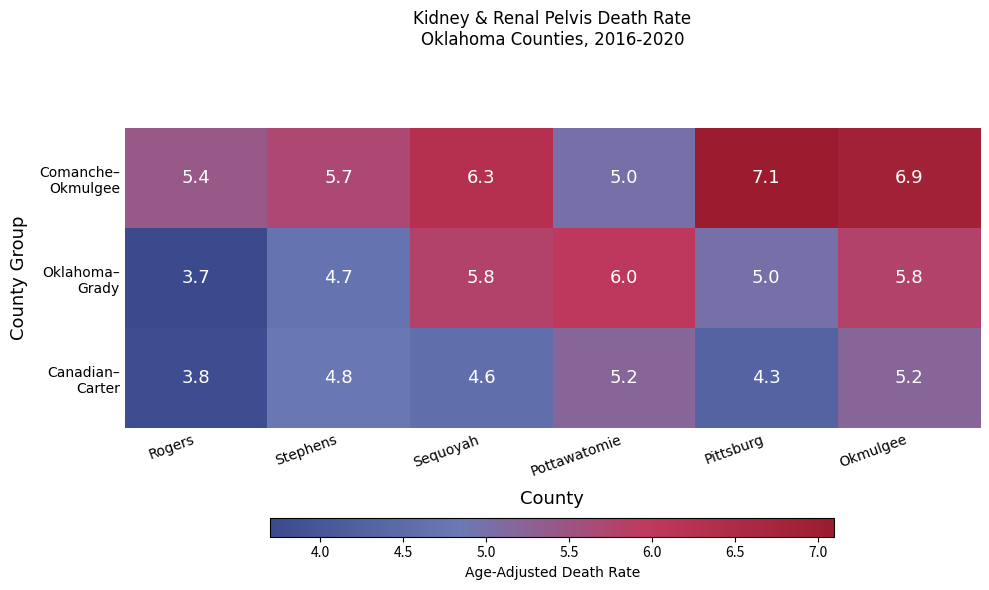

What is the spread (max minus min) of values at Rogers?

1.7